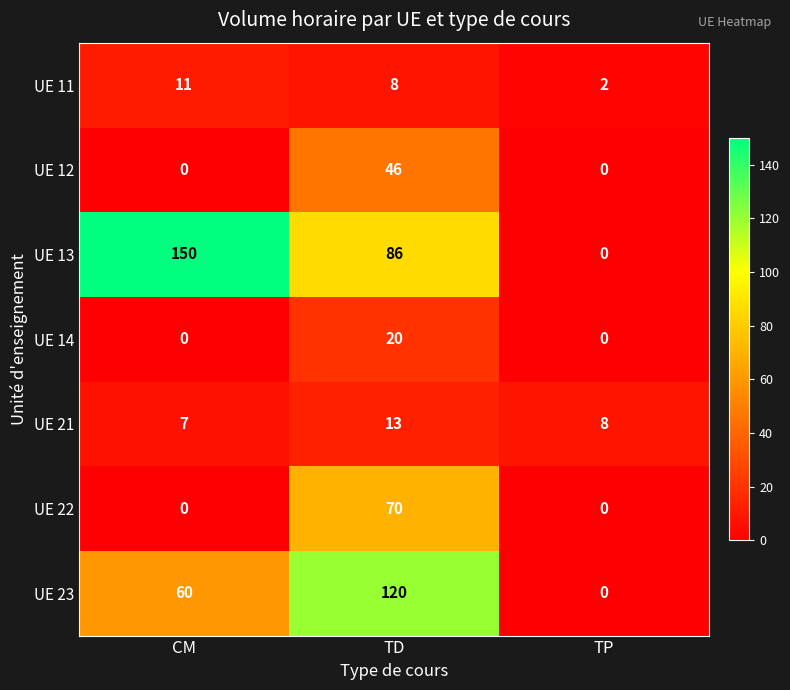

How many positive values does the UE 23 series have?

2